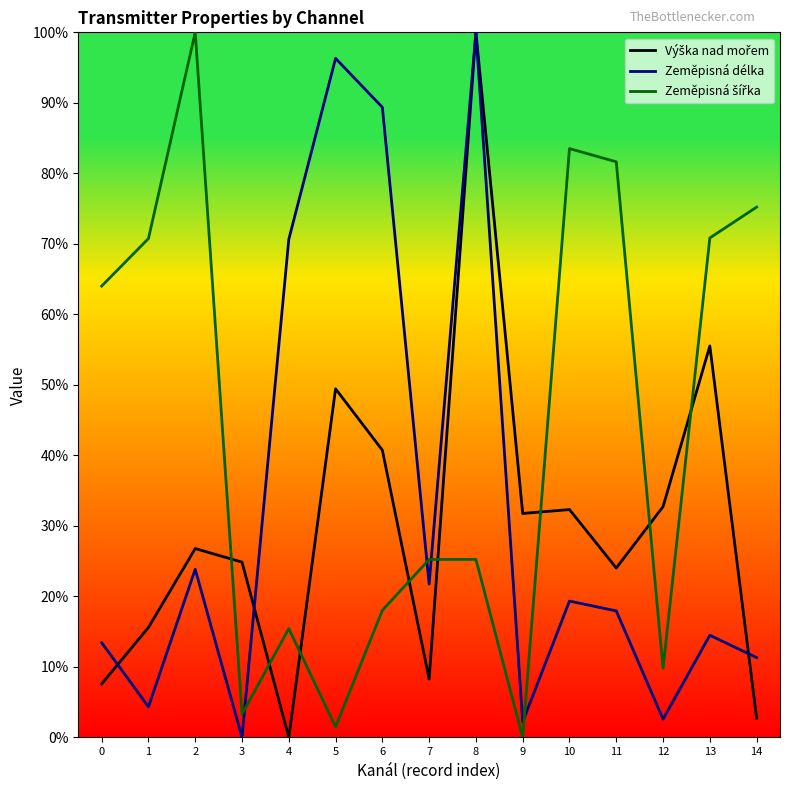

Reading left to right, what are all the values shown in this chart?

Výška nad mořem: 7.6	15.6	26.8	24.9	0.0	49.4	40.7	8.3	100.0	31.8	32.3	24.0	32.7	55.5	2.8
Zeměpisná délka: 13.4	4.4	23.8	0.0	70.6	96.3	89.4	21.8	100.0	2.2	19.3	17.9	2.6	14.5	11.3
Zeměpisná šířka: 64.0	70.8	100.0	3.3	15.4	1.5	18.0	25.2	25.3	0.0	83.5	81.6	9.8	70.8	75.2